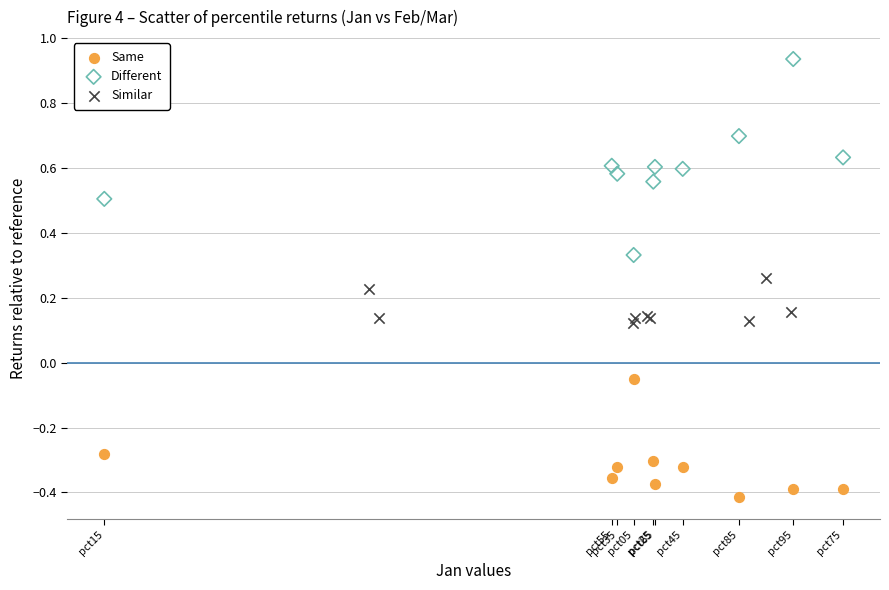

Which series has the widest spread of Y values?

Different